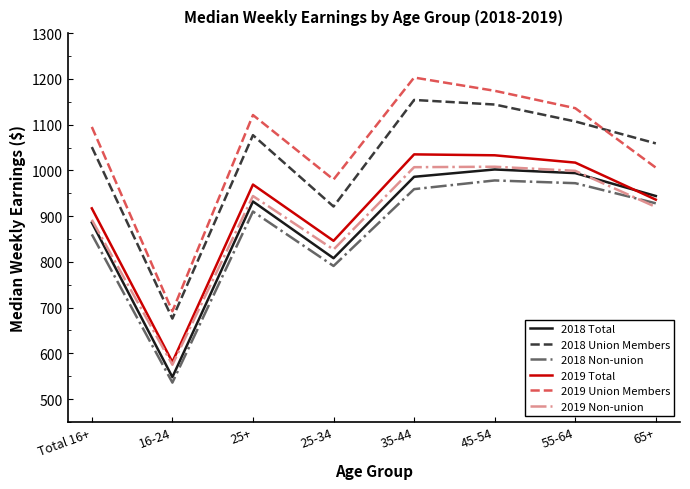

Is the value of 2018 Total at Total 16+ greater than the value of 2019 Union Members at 16-24?

Yes